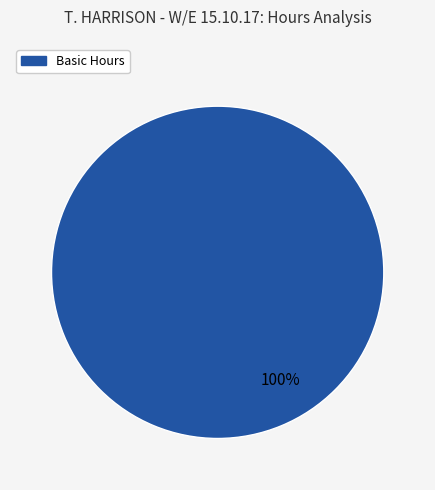

Is there a majority slice in this chart?

Yes